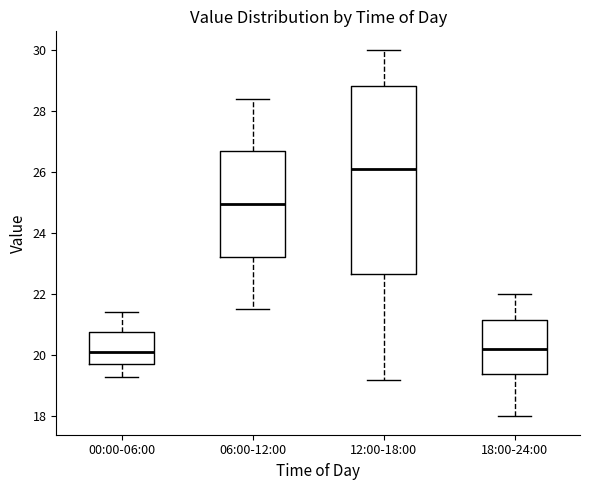

Where does the median line of the box for 00:00-06:00 sit on the y-axis? The values are not printed on the chart, so give them approximately, as read against the axis.

20.2